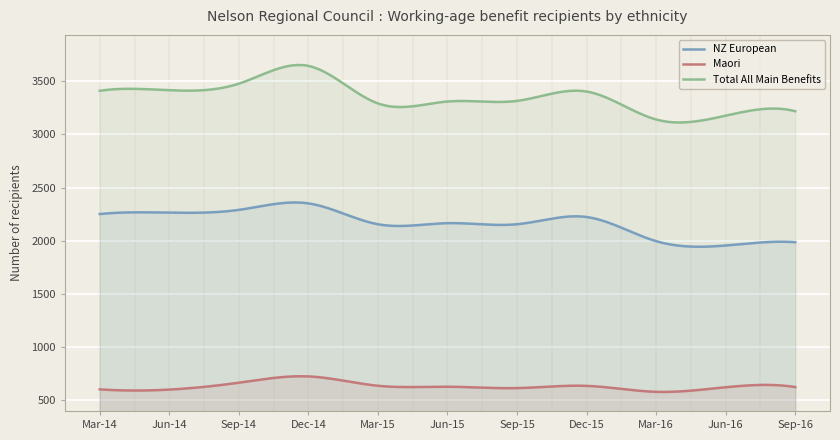

What is the label of the 4th point from the left?

Dec-14